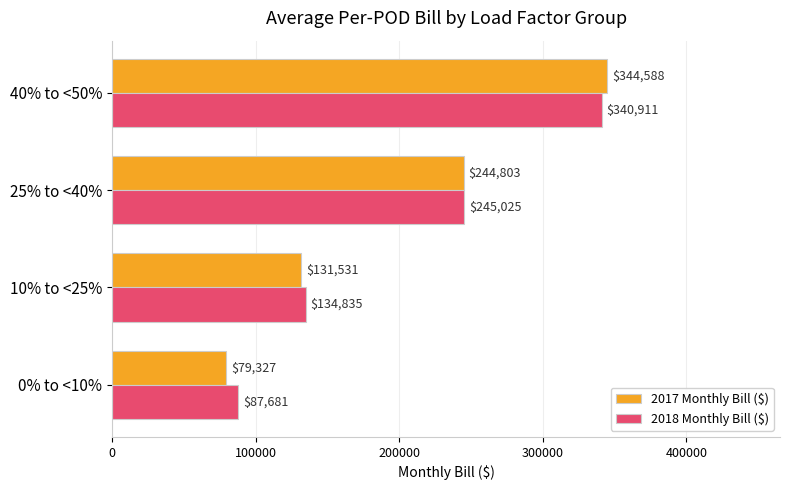

Where is 2017 Monthly Bill ($) nearest to the value 211957?

25% to <40%